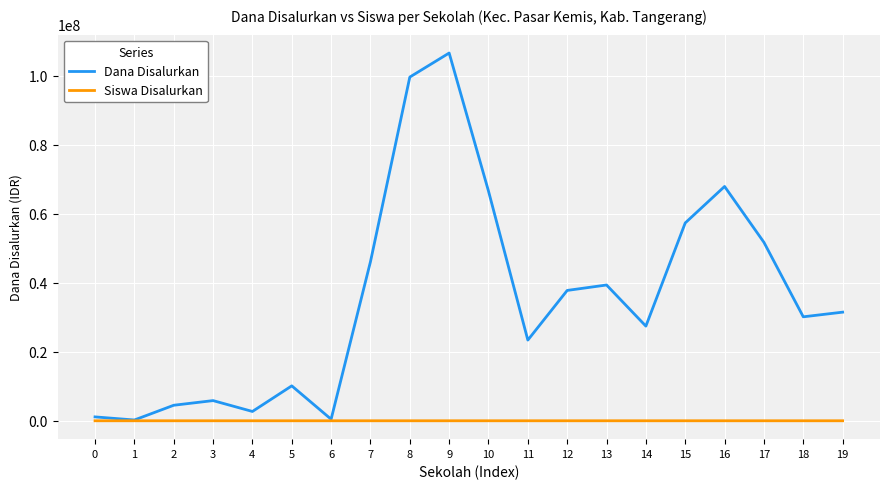

How many lines are shown in the chart?

2